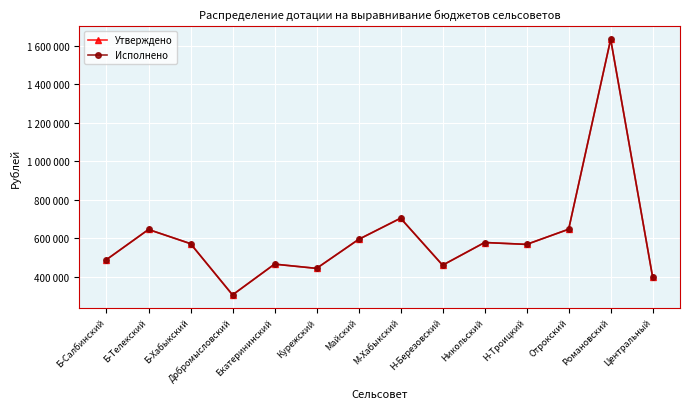

True or false: Исполнено and Утверждено cross at least once.

False